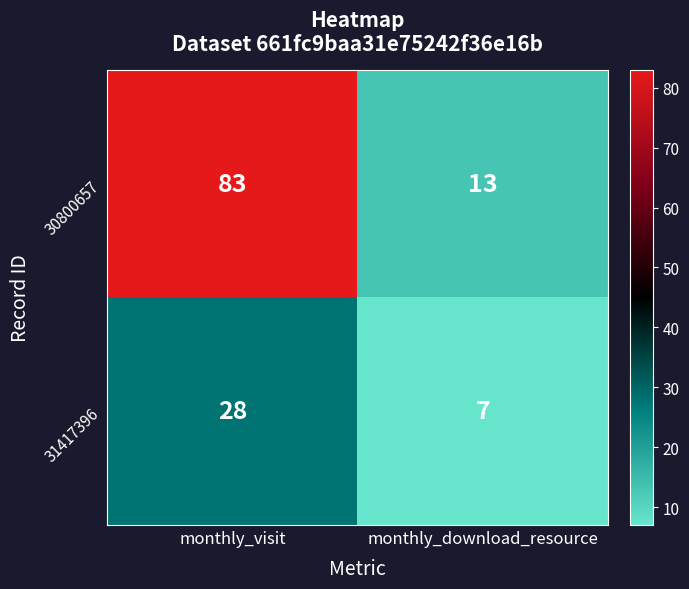

Reading right to left, transcribe all the data shown in this chart.

30800657: 13	83
31417396: 7	28